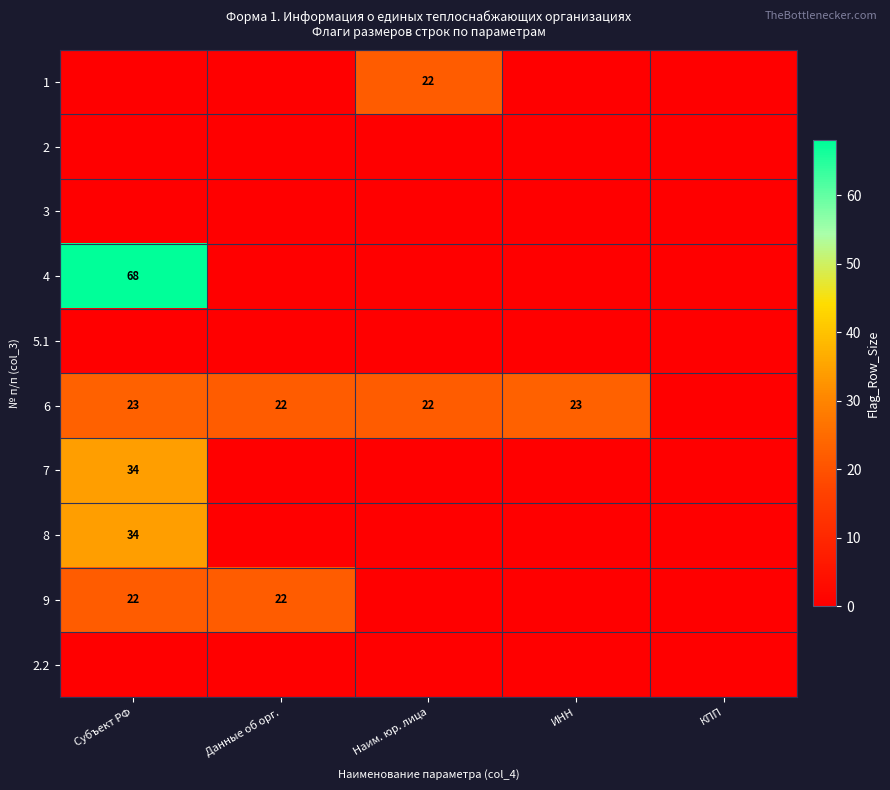

The value of 4 at Субъект РФ is 68. True or false?

True